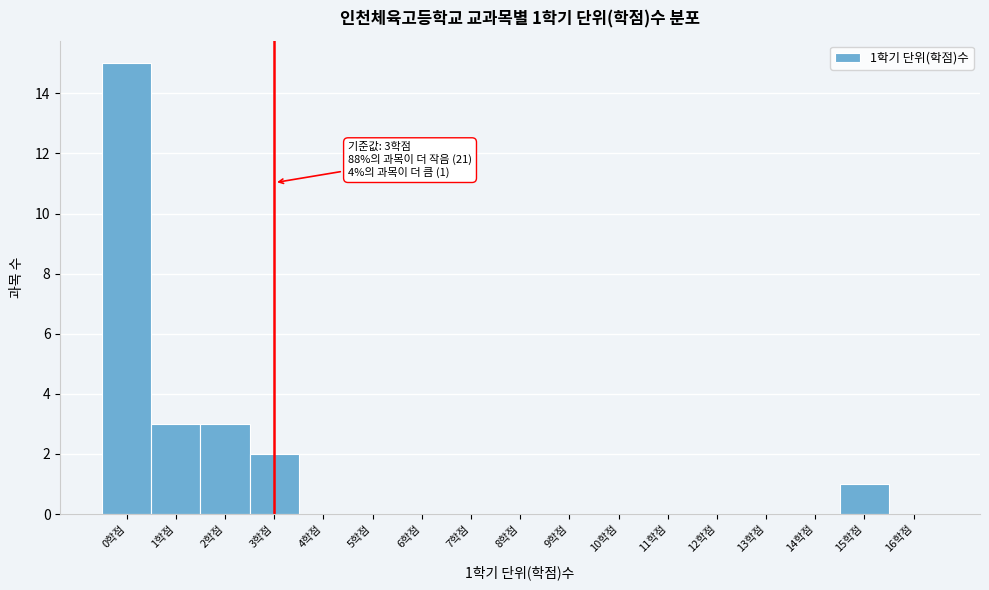

Which range on the x-axis has the tallest bar?

-0.5 to 0.5